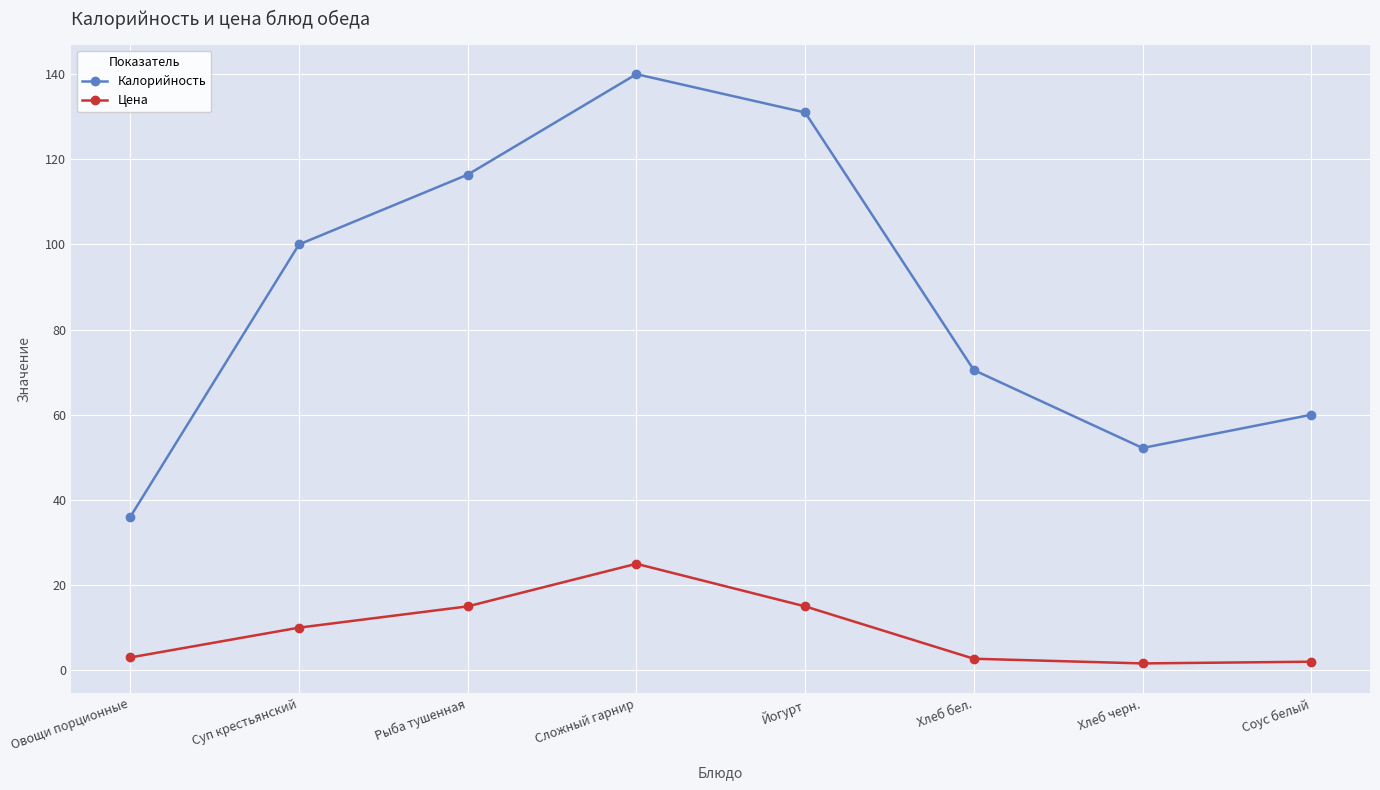

Is this an area chart (filled region under the line)?

No